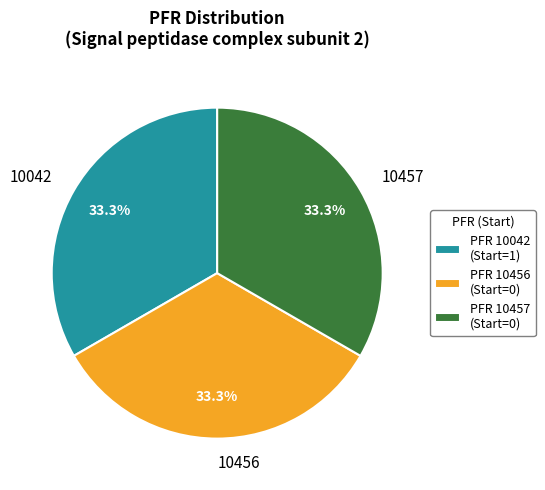

Is the sum of 10456 and 10042 greater than half?

Yes